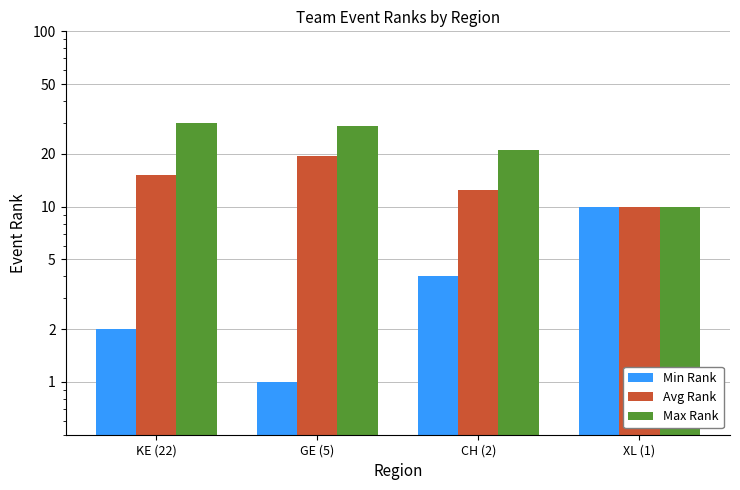

What is the difference between the highest and lowest values at KE (22)?

28.0